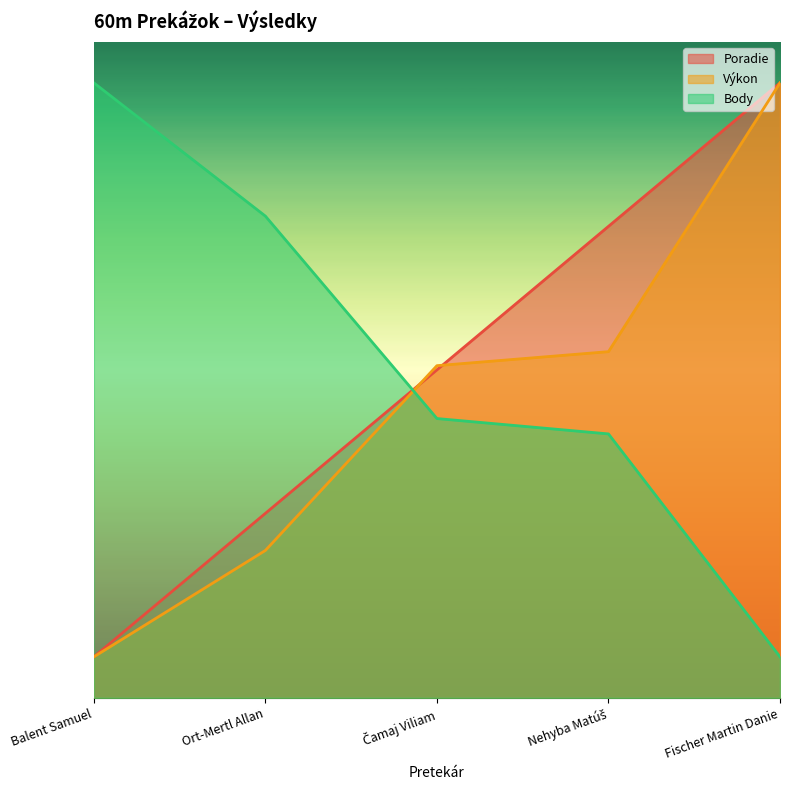

Which series ends up on top after the final intersection of Výkon and Body?

Výkon